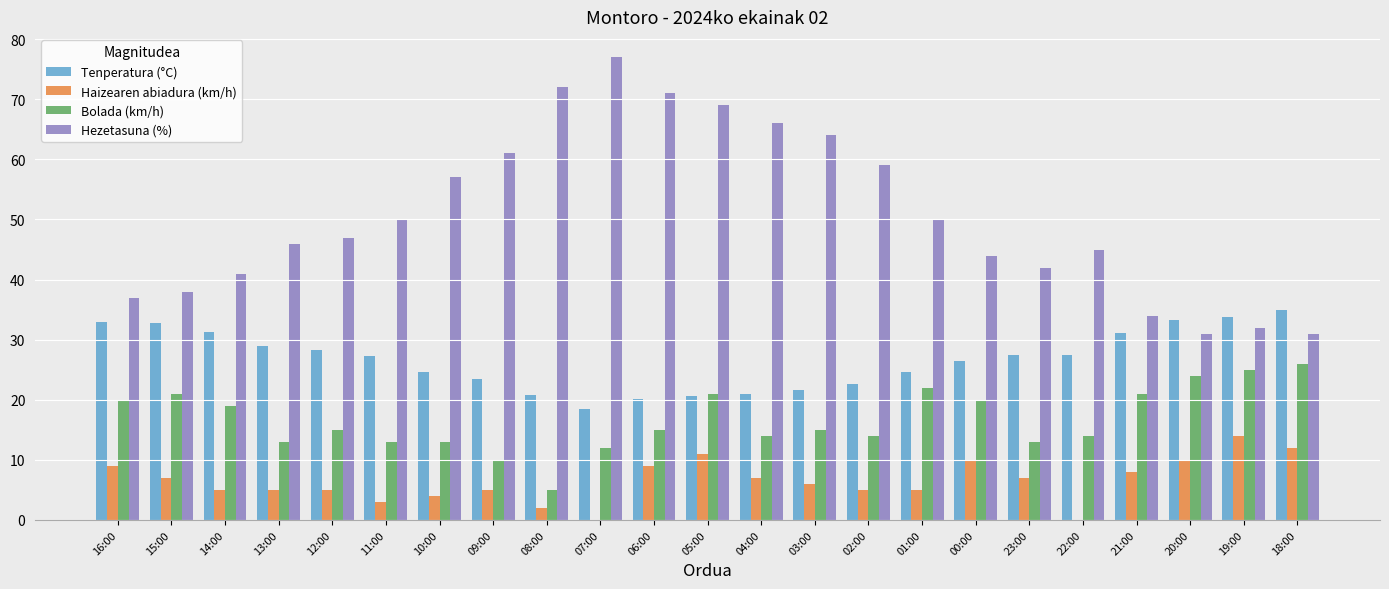

True or false: Bolada (km/h) has a value of 14.0 at 04:00.

True